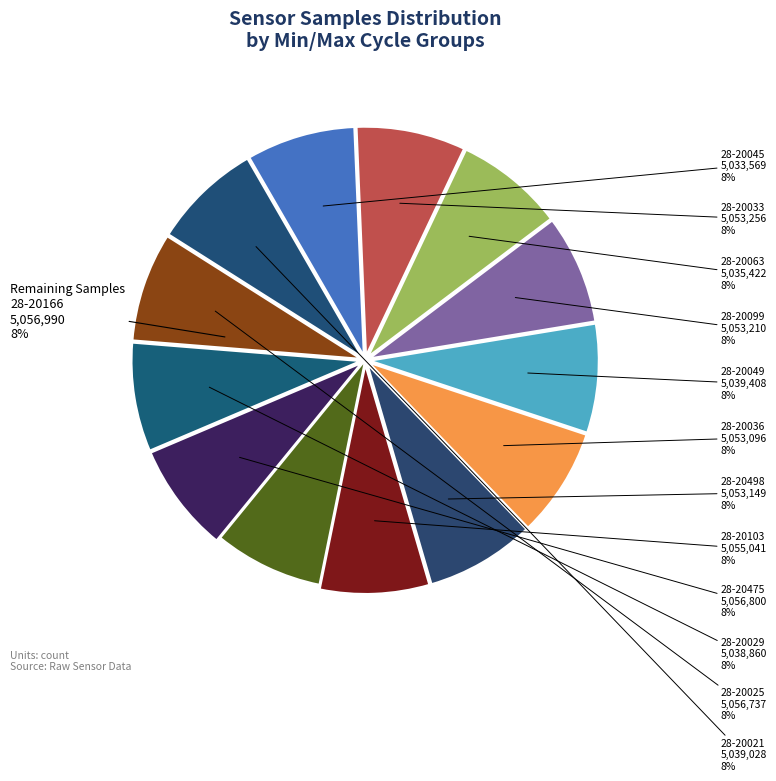

How many slices are in this pie chart?

13